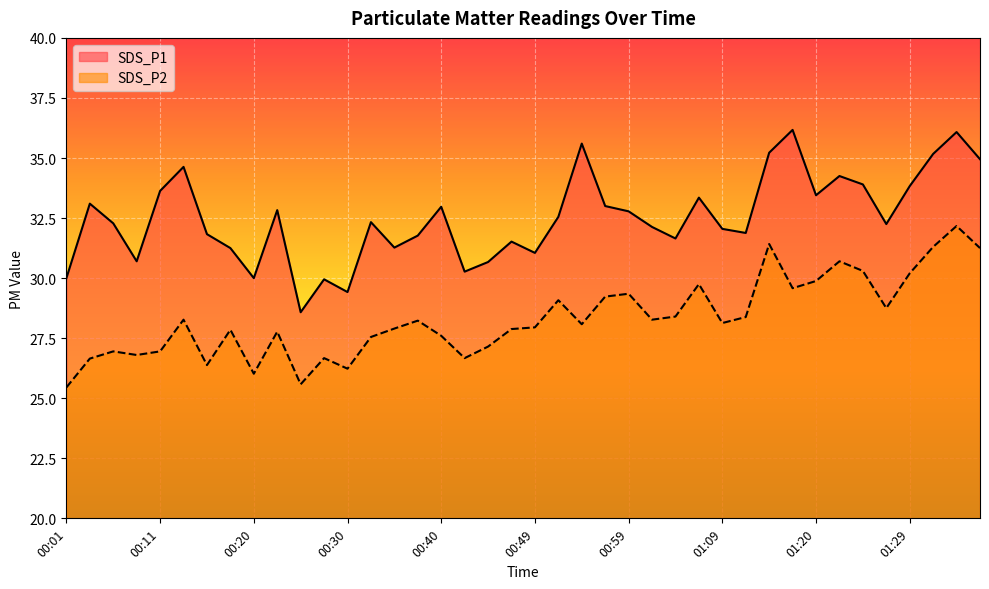

At which category does SDS_P1 reach its first local valley?

00:08